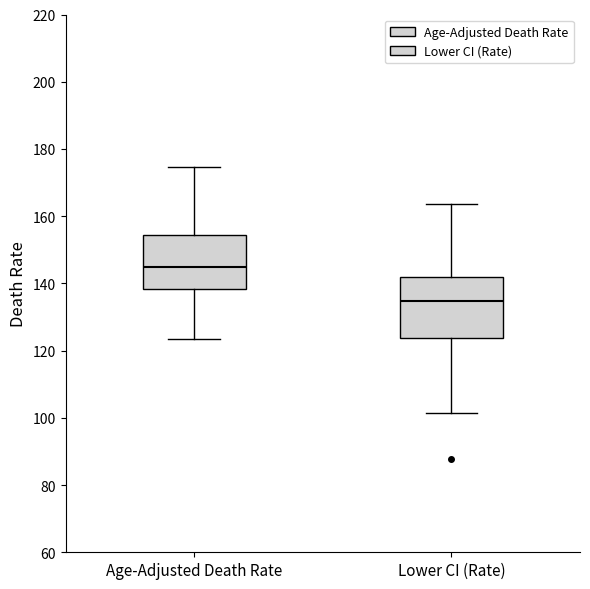

Reading left to right, transcribe this box plot: for each box, give where its median line is, the range the box spans, and where its two whiskers end, as read against the y-axis. The values are not printed on the chart, so give them approximately, as read against the axis.

Age-Adjusted Death Rate: median 144, box 138 to 154, whiskers 124 to 174
Lower CI (Rate): median 134, box 124 to 142, whiskers 102 to 164